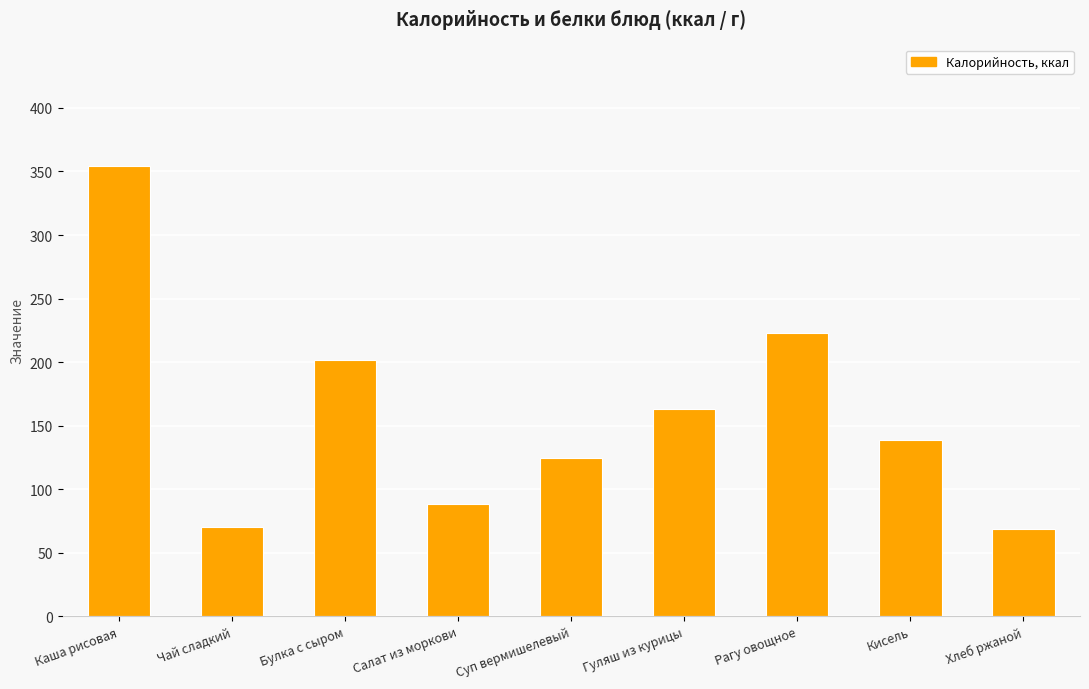

What is the minimum value shown in the chart?

69.0